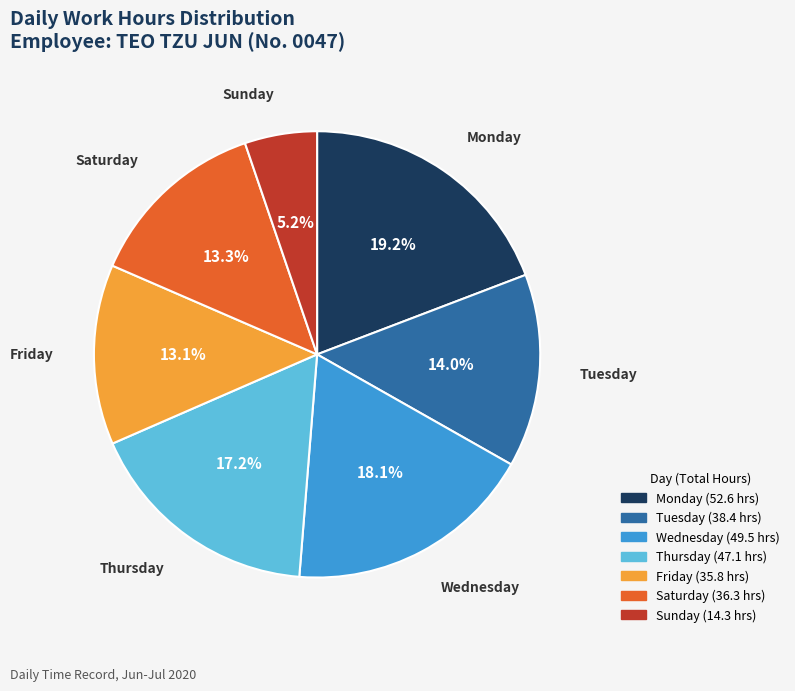

Is there any slice that represents more than half of the pie?

No